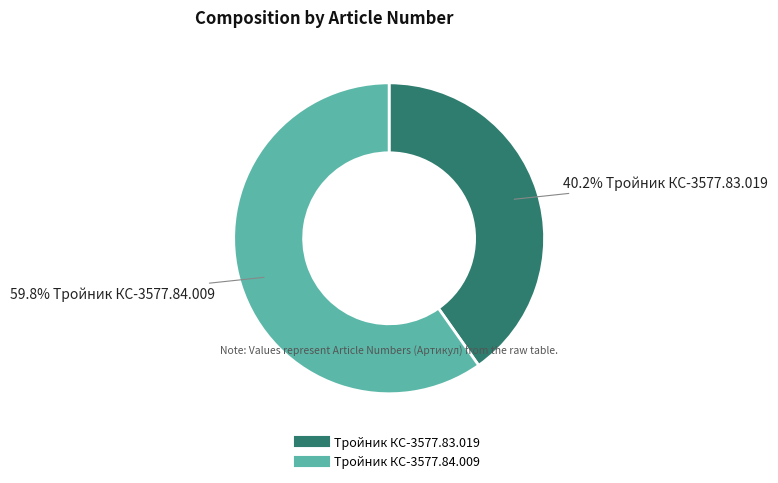

True or false: Тройник КС-3577.84.009 accounts for 60% of the total.

True